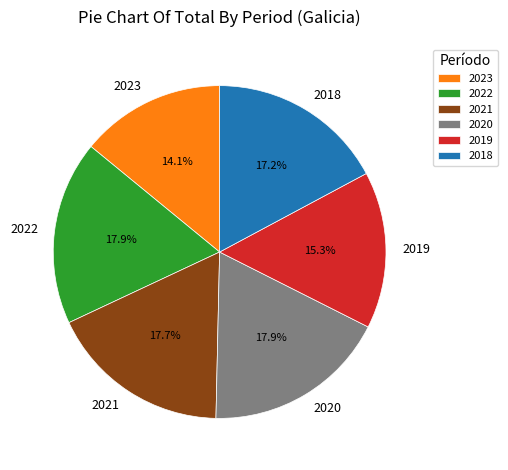

What is the smallest slice in the pie chart?

2023